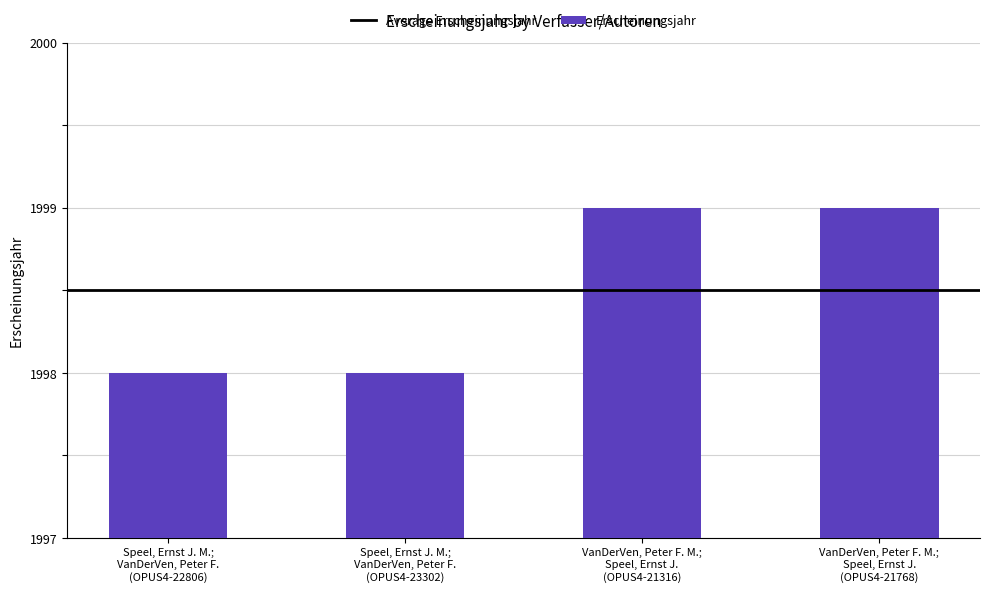

What is the maximum value shown in the chart?

1999